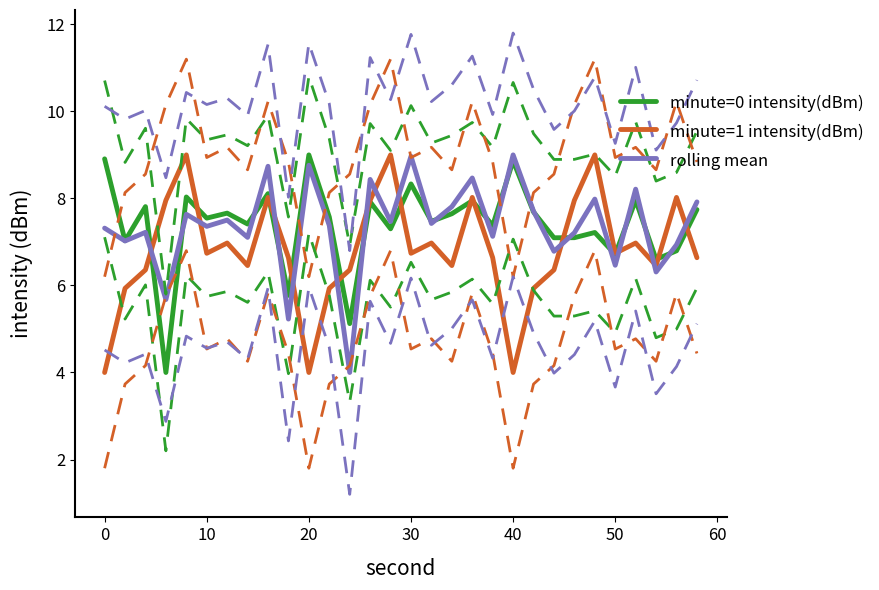

What are all the series names shown in the legend?

minute=0 intensity(dBm), minute=1 intensity(dBm), rolling mean